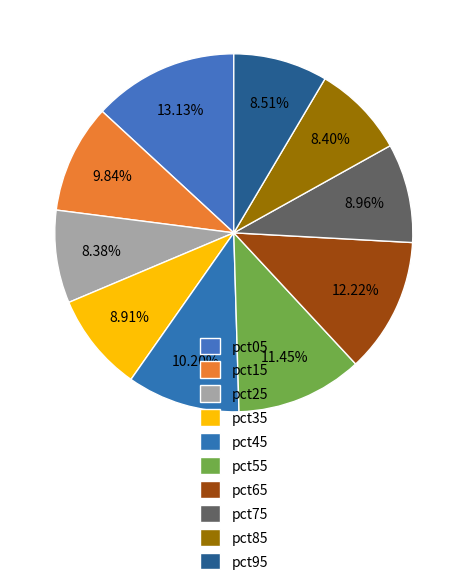

How many slices are in this pie chart?

10